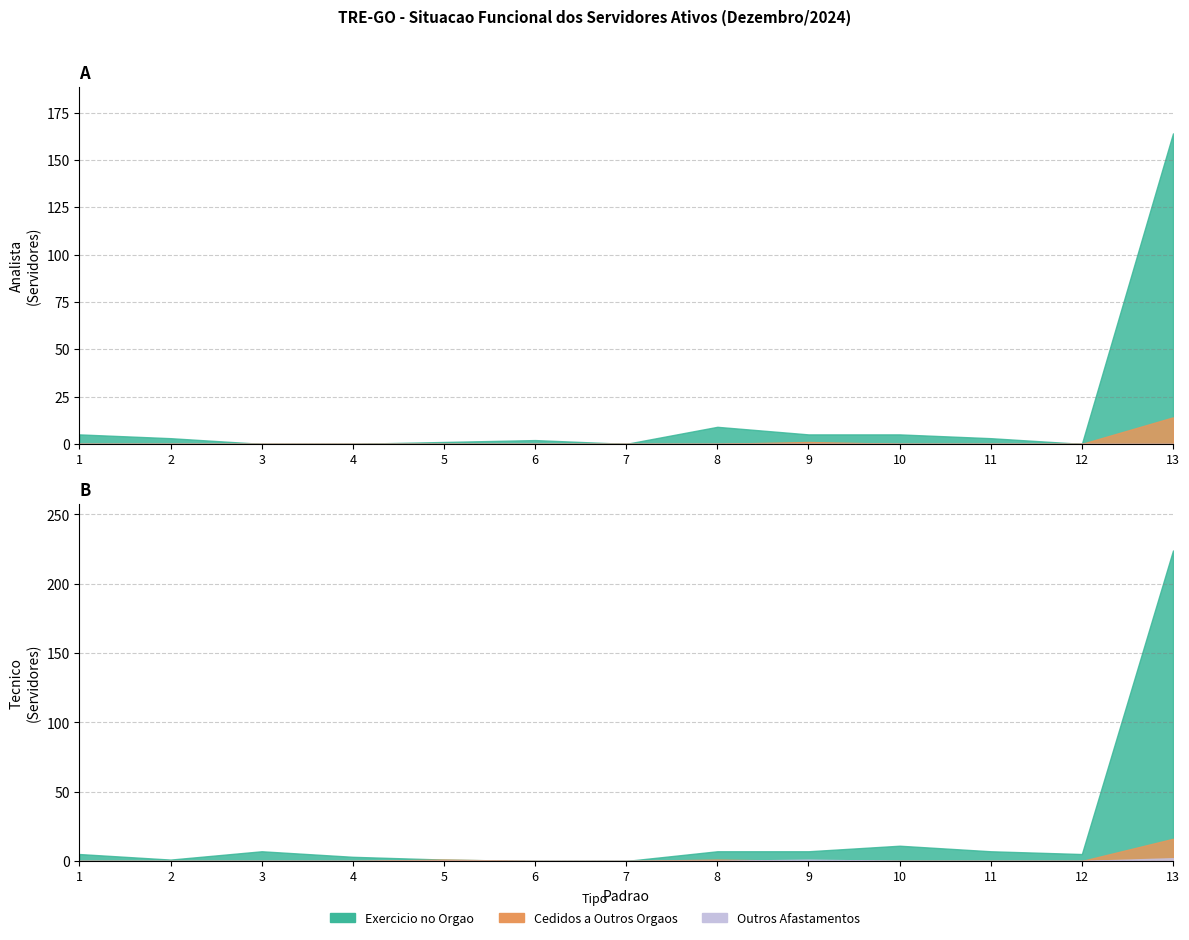

What value does the EXERCICIO NO ORGAO - TECNICO series have at 10?

11